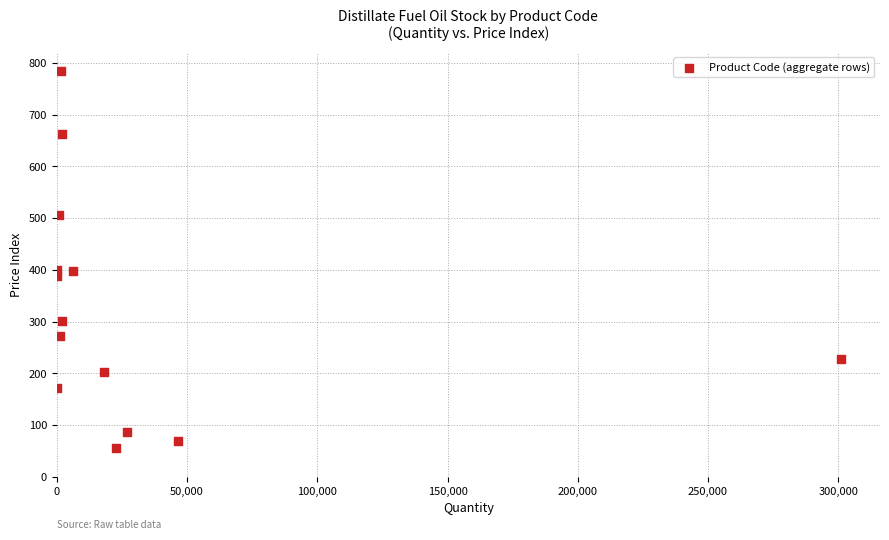

What is the range of Y values (max minus min)?

729